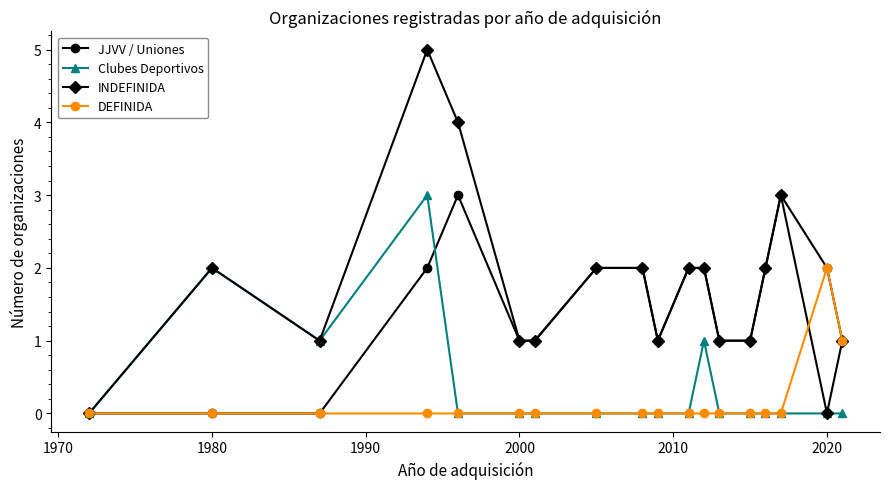

What is the greatest value displayed?

5